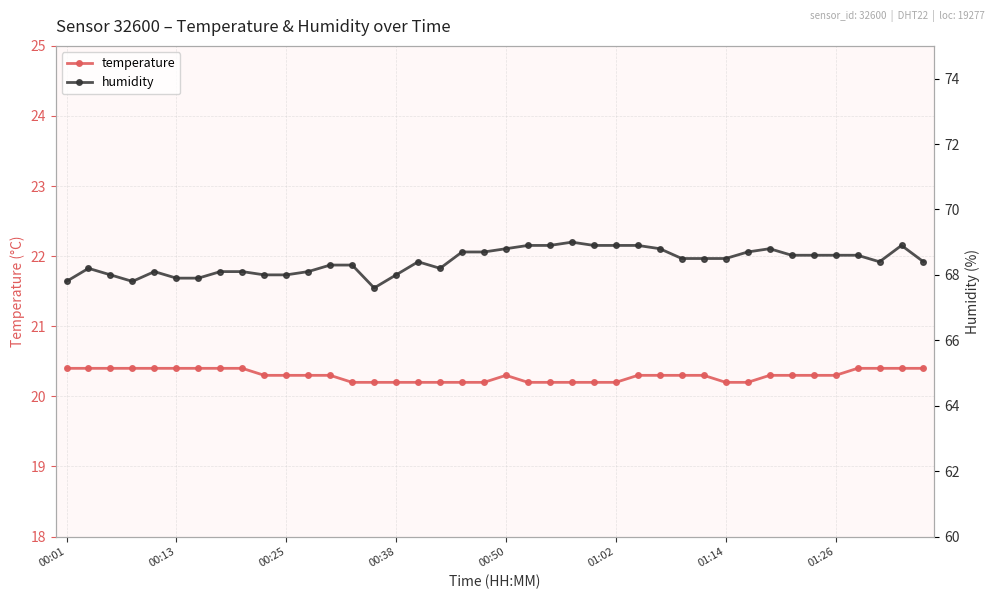

How many interior local valleys does the humidity series have?

4